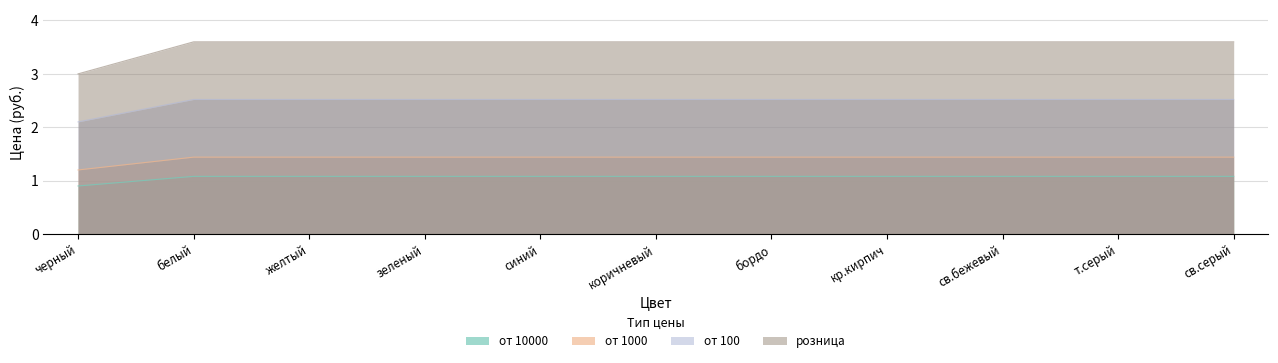

How many lines are shown in the chart?

4